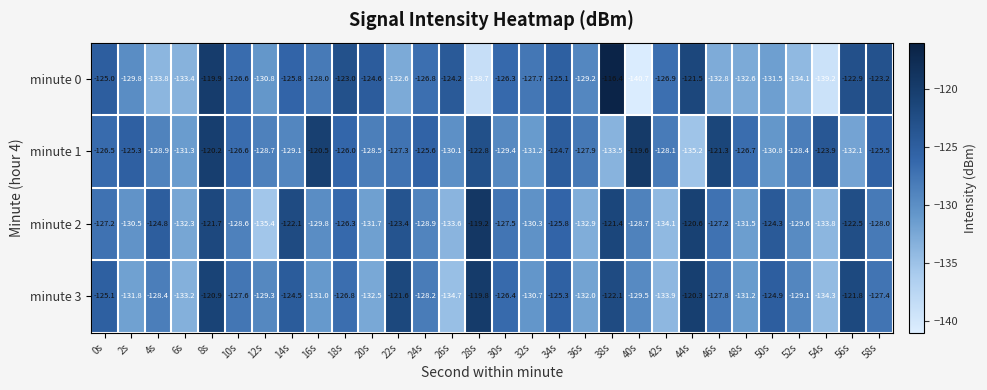

What is the difference between the second highest and second lowest values in the minute 2 series?

13.5